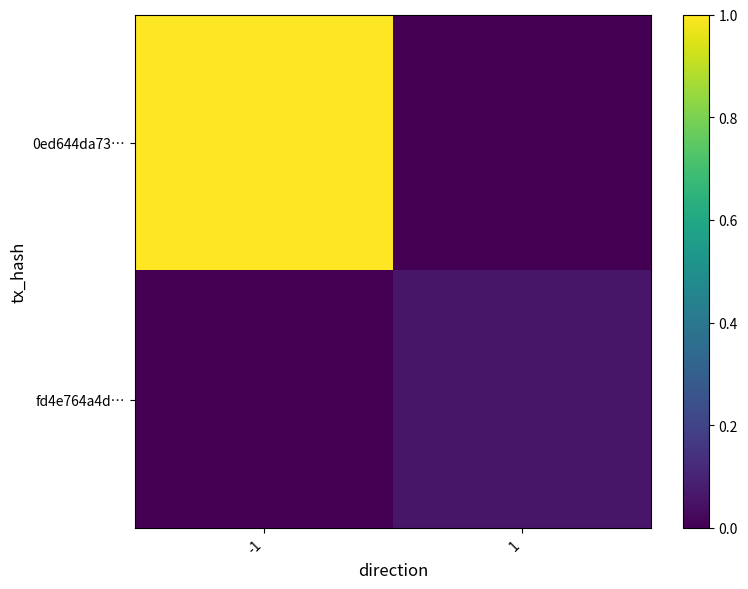

List the series in order of their overall mean, lowest first.

fd4e764a4d…, 0ed644da73…